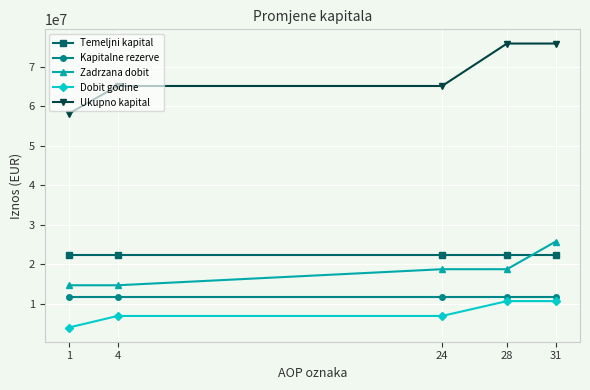

Reading right to left, what are all the values shown in this chart?

Temeljni kapital: 22454947	22454947	22454947	22454947	22454947
Kapitalne rezerve: 11693820	11693820	11693820	11693820	11693820
Zadrzana dobit: 25786708	18802777	18802777	14744060	14744060
Dobit godine: 10735909	10735909	6983631	6983631	4058717
Ukupno kapital: 75872142	75872142	65136233	65136233	58152602